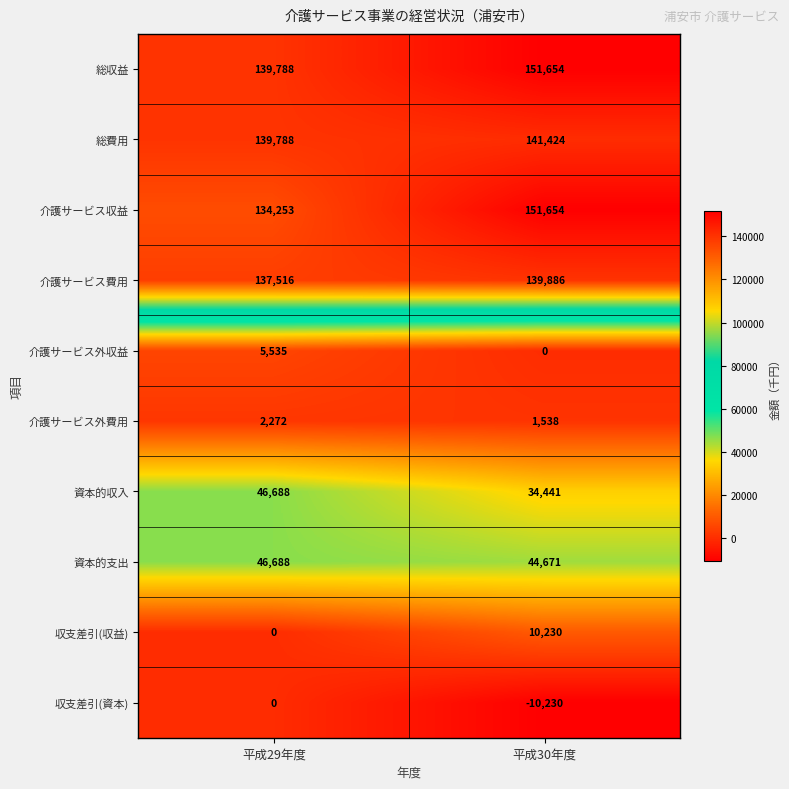

The value of 資本的収入 at 平成30年度 is 45147. True or false?

False